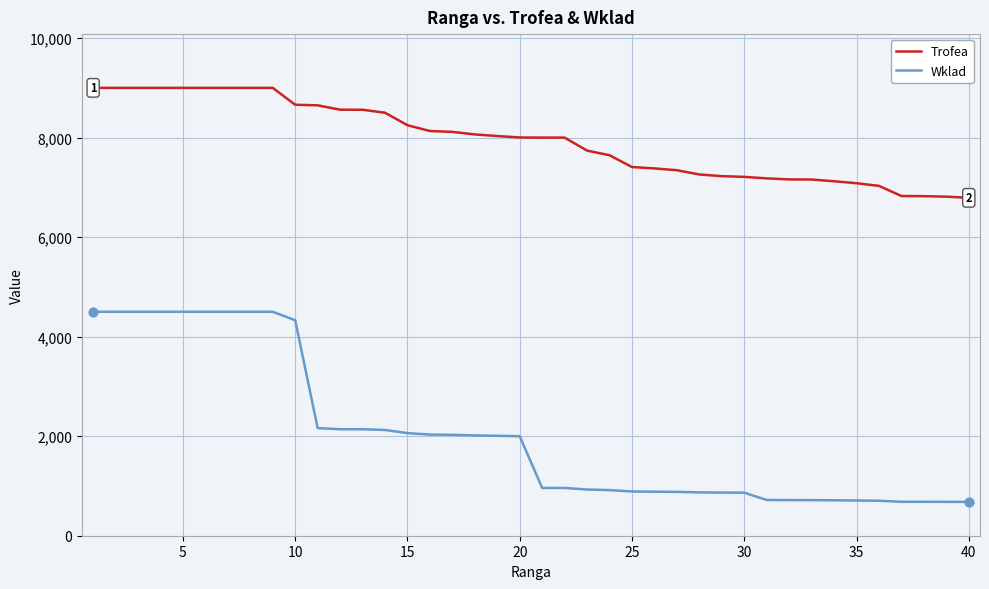

What is the difference between the maximum and minimum values in the Wklad series?

3821